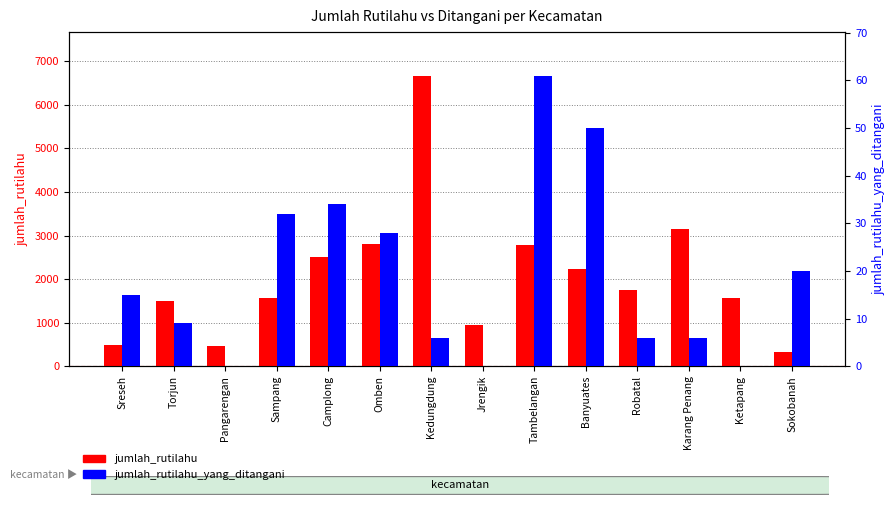

Reading left to right, extract all data points from this chart.

jumlah_rutilahu: 485	1489	459	1573	2519	2811	6671	957	2795	2234	1762	3151	1563	333
jumlah_rutilahu_yang_ditangani: 15	9	0	32	34	28	6	0	61	50	6	6	0	20